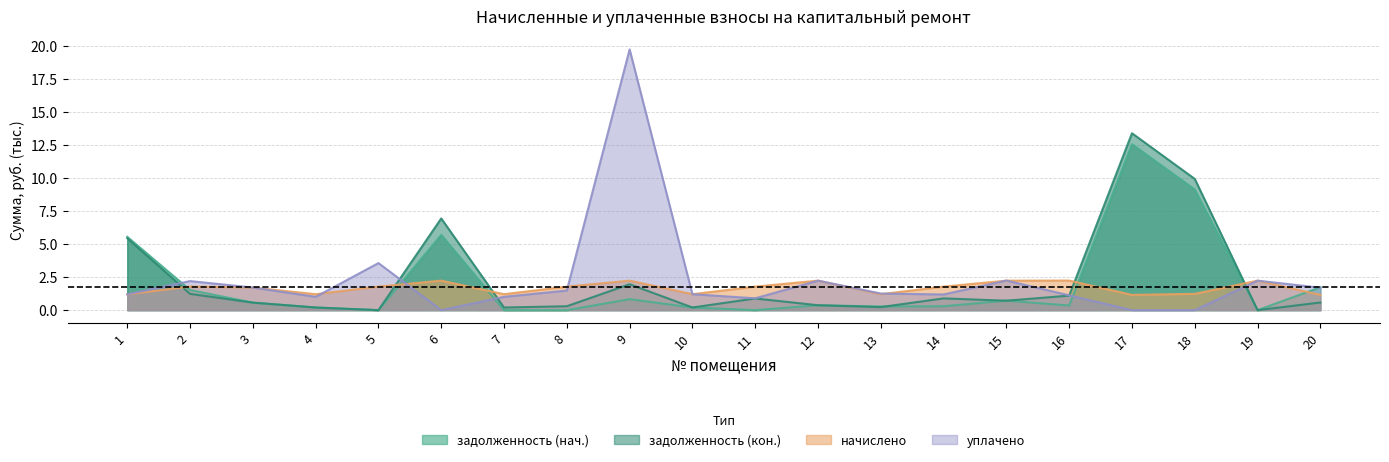

True or false: задолженность (кон.) has a value of 0.2 at 12.

False